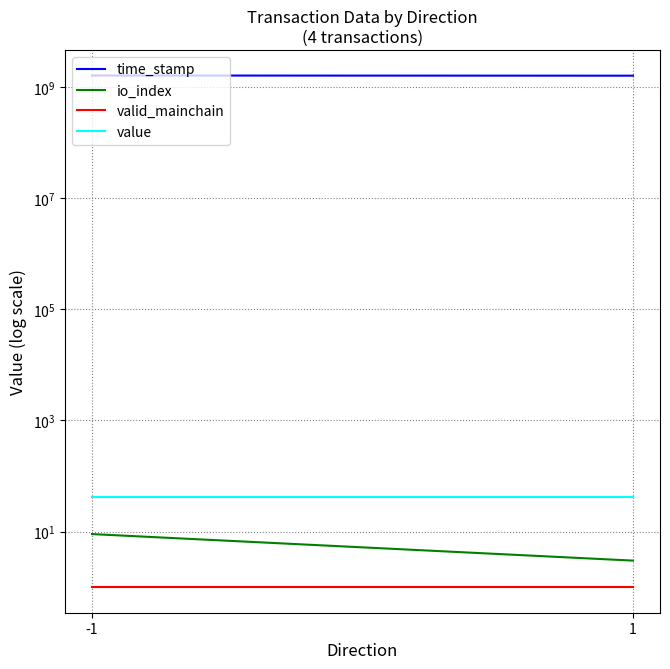

What is the minimum value for io_index?

3.0